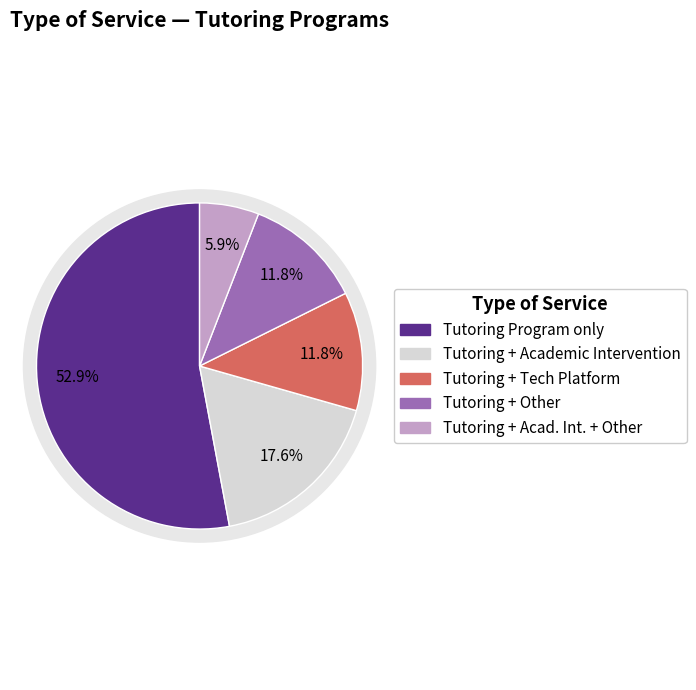

To the nearest percent, what is the combined percentage of Tutoring Program, Academic Intervention and Tutoring Program, Academic Intervention, Other?

24%